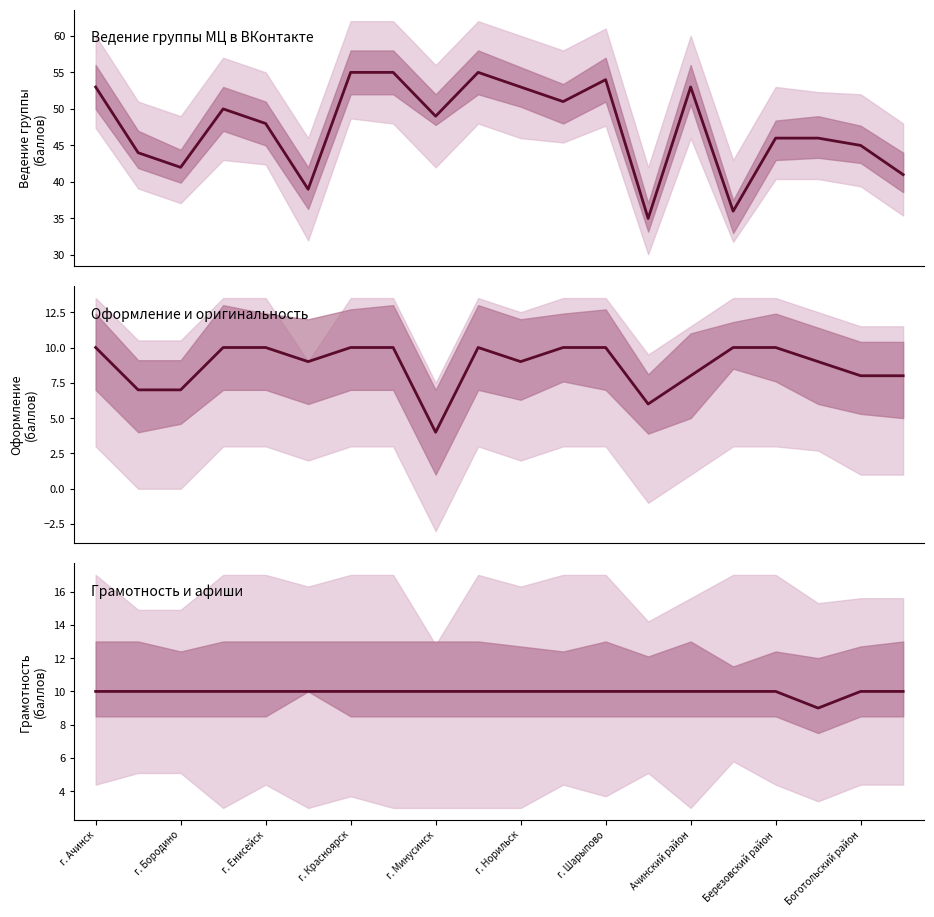

What is the greatest value displayed?

55